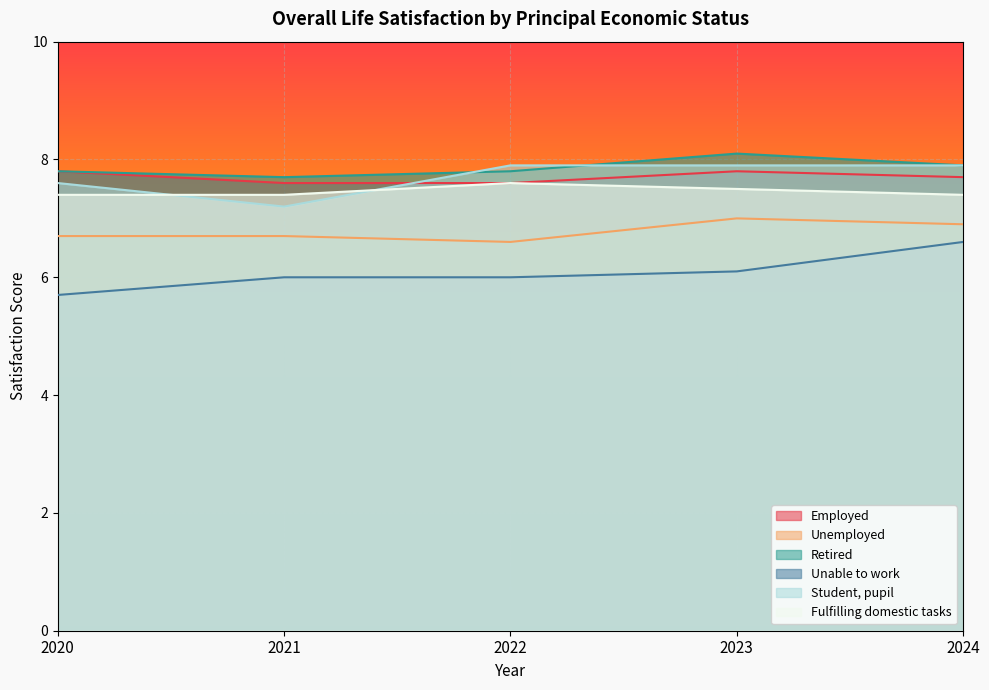

The Retired series shows 2.9 at 2022. True or false?

False